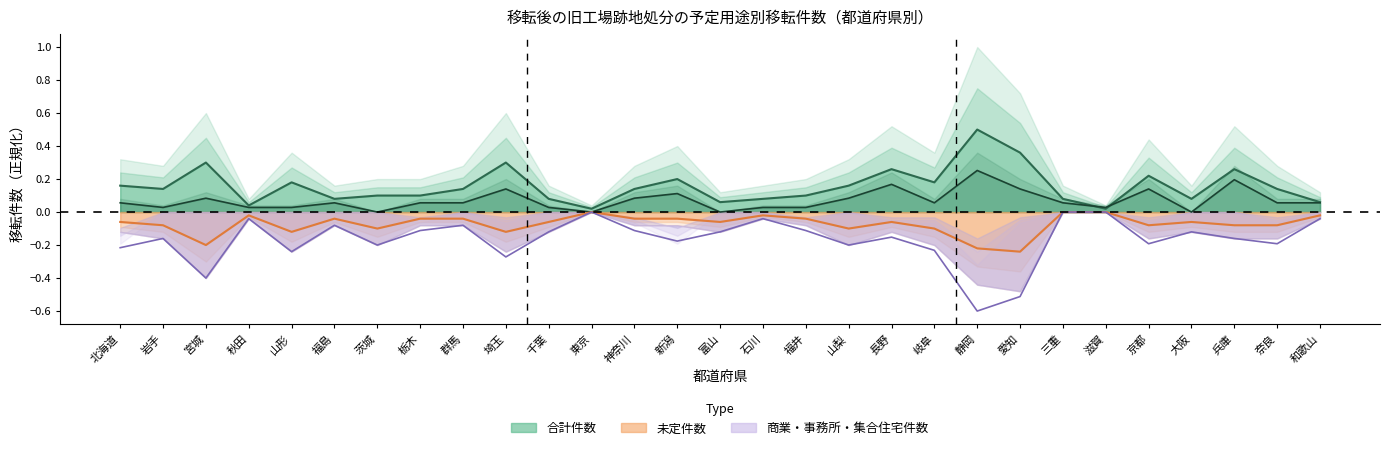

How many values in the 未定件数 series are below 0?

26